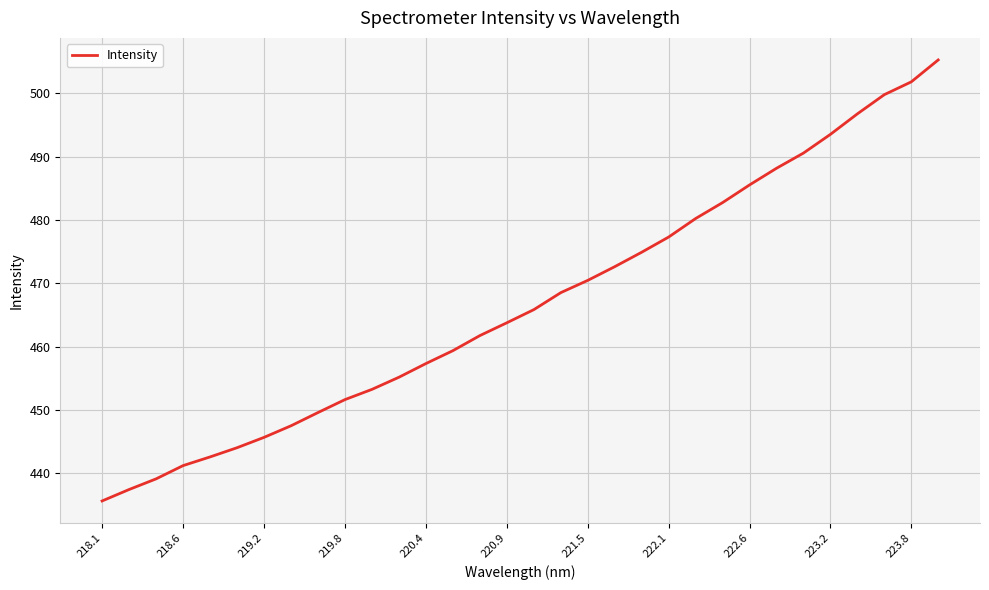

True or false: there are more than 0 points higher than both neighbors.

False